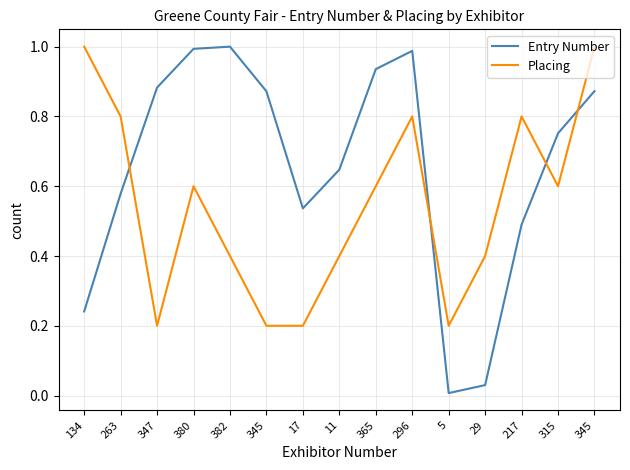

What is the total value across all series at 365?

1.5